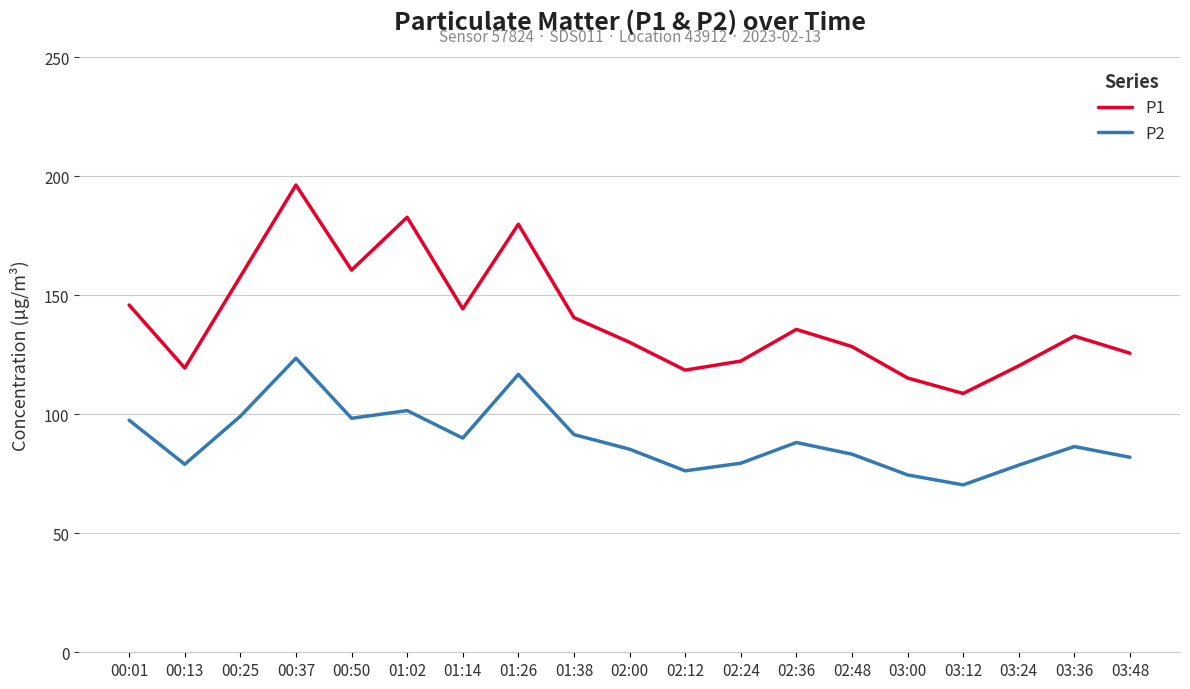

True or false: P1 and P2 cross at least once.

False